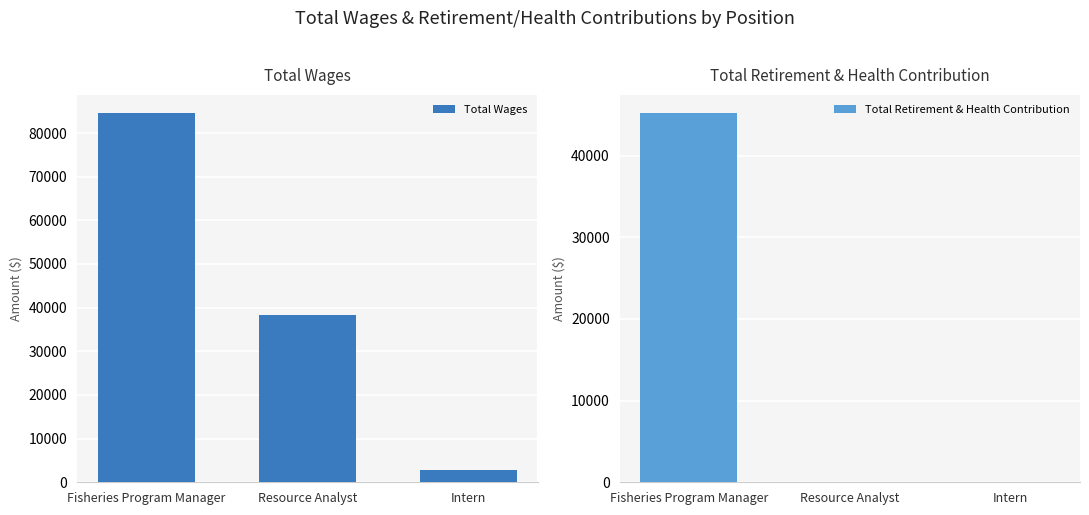

What is the label of the 2nd bar from the right?

Resource Analyst